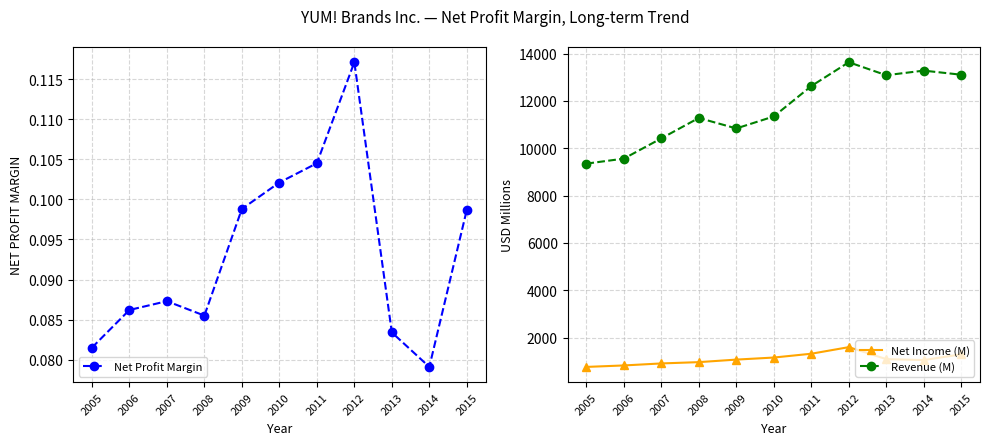

Is this an area chart (filled region under the line)?

No